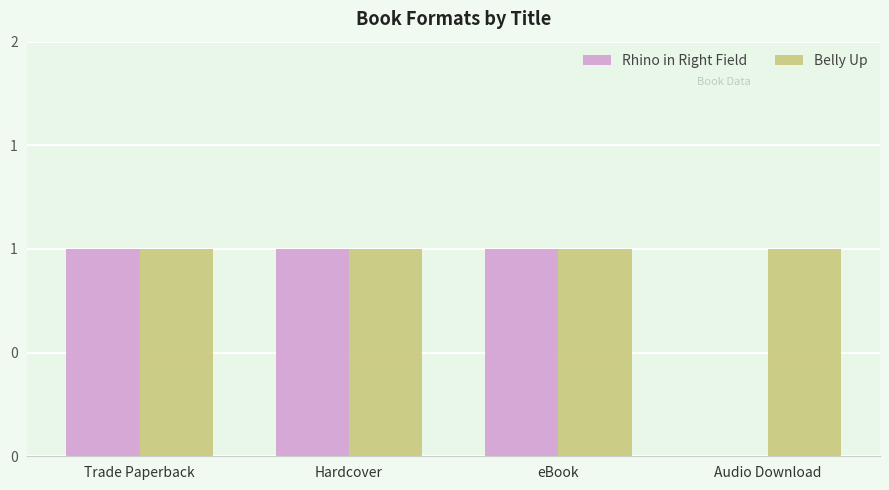

Is the value of Rhino in Right Field at Hardcover greater than the value of Belly Up at Hardcover?

No